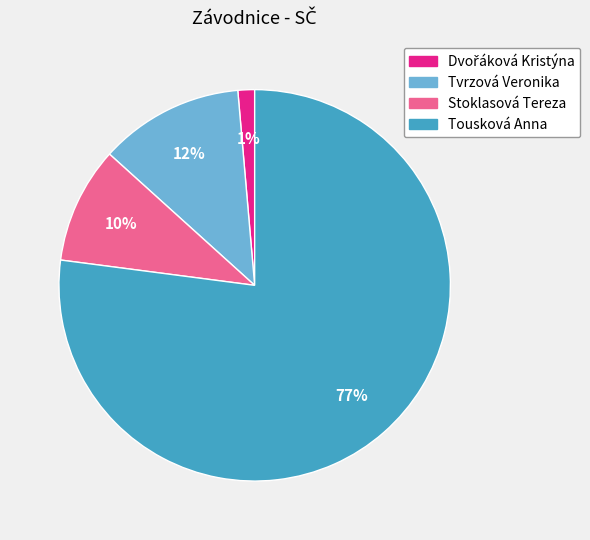

Is the sum of Tvrzová Veronika and Stoklasová Tereza greater than half?

No